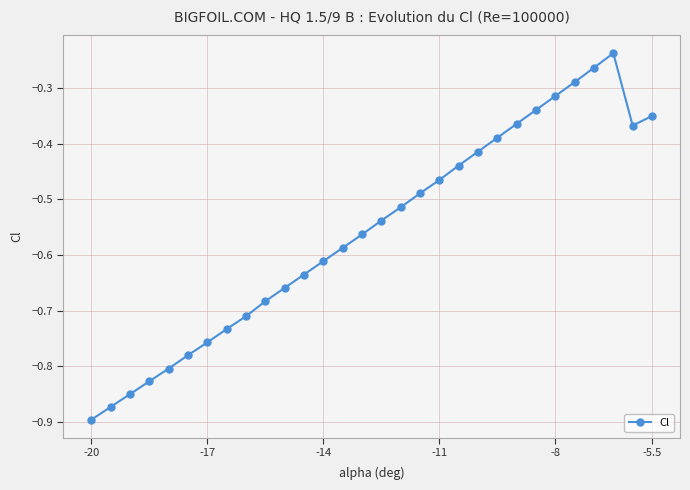

True or false: there are more than 1 points higher than both neighbors.

False